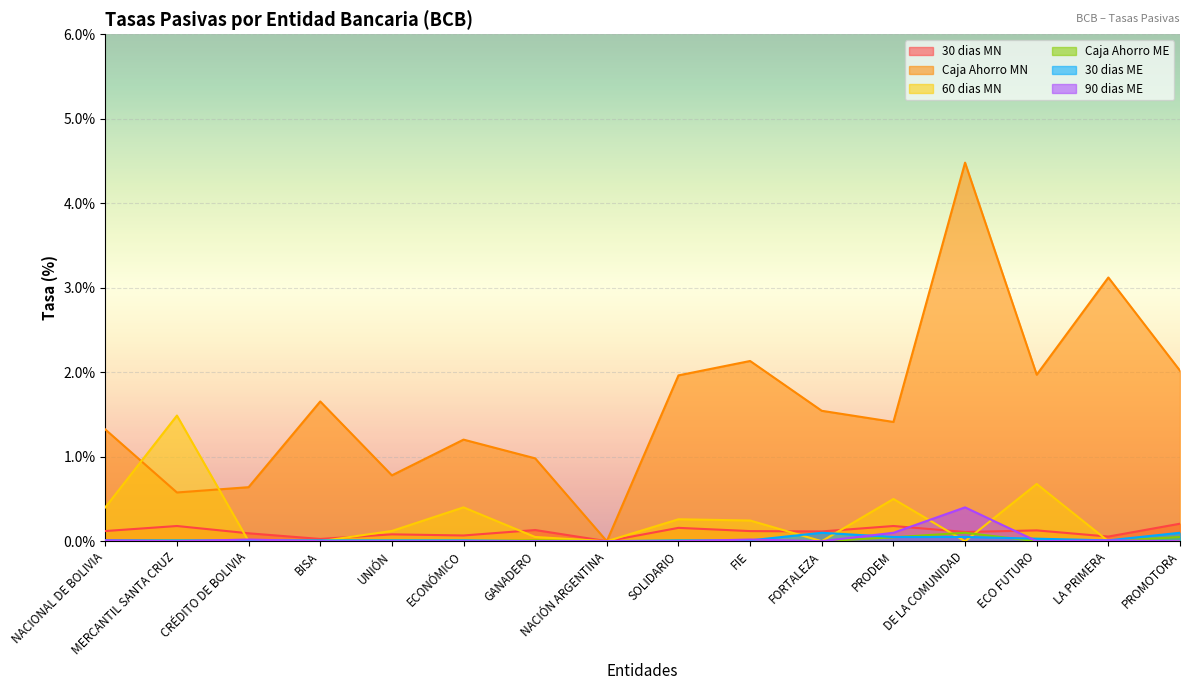

Count the 30 dias MN values in the range 0 to 1.

16